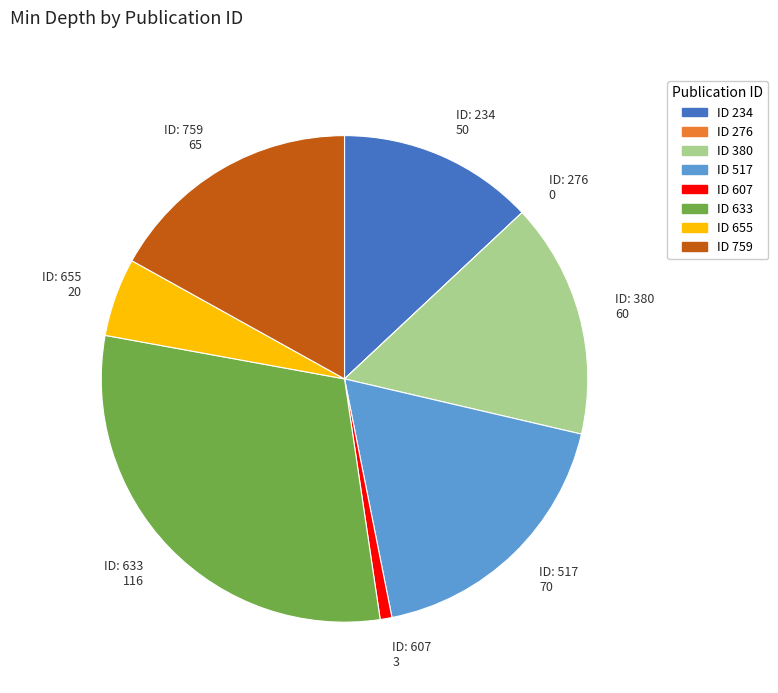

Do ID: 234 50 and ID: 517 70 together represent more than half of the pie?

No